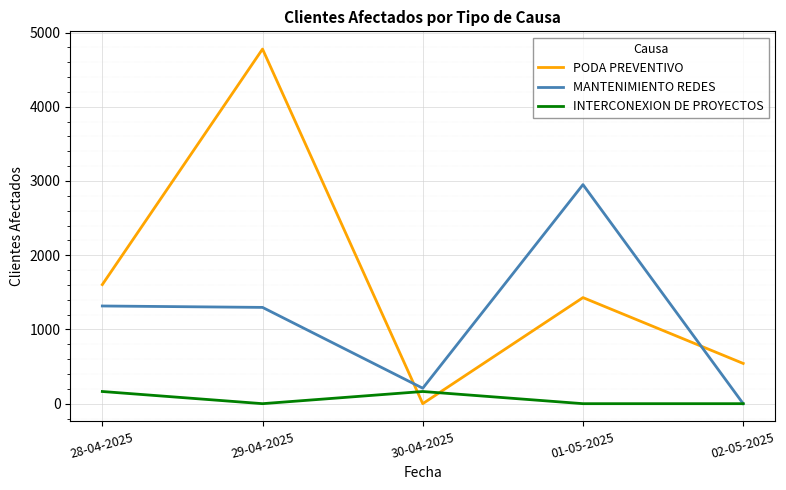

What is the greatest value displayed?

4777